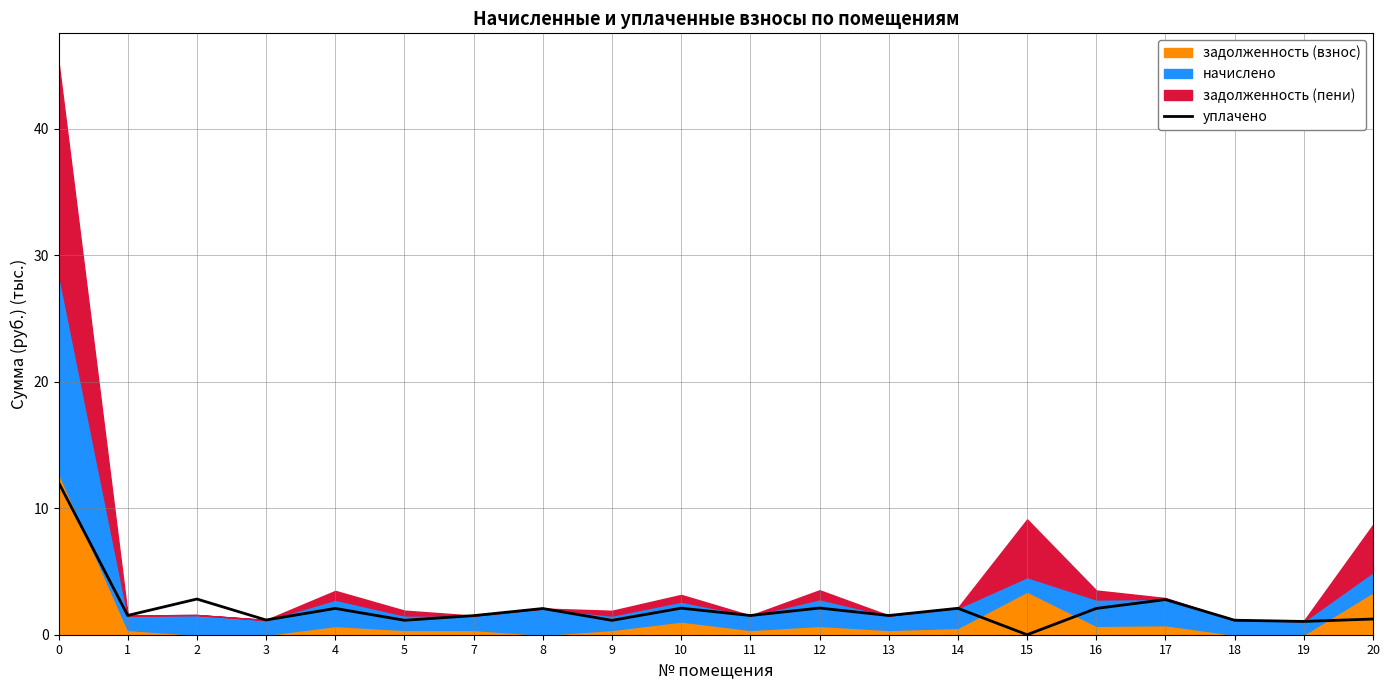

Is it true that уплачено equals 2.8 at 17?

True